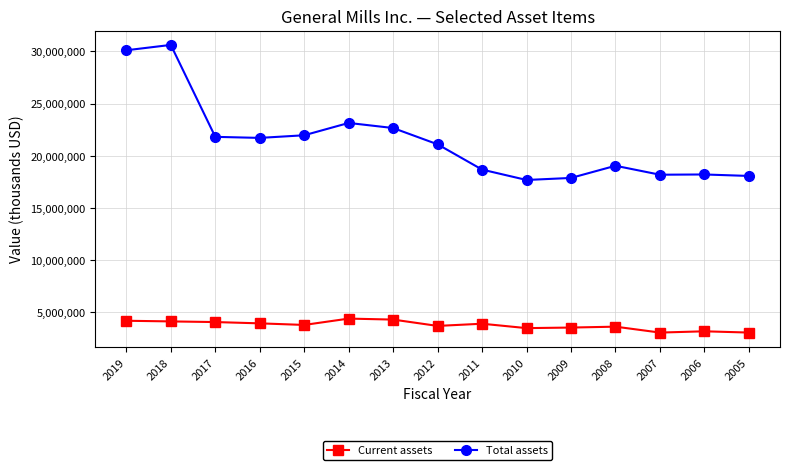

What is the smallest value displayed?

3053700